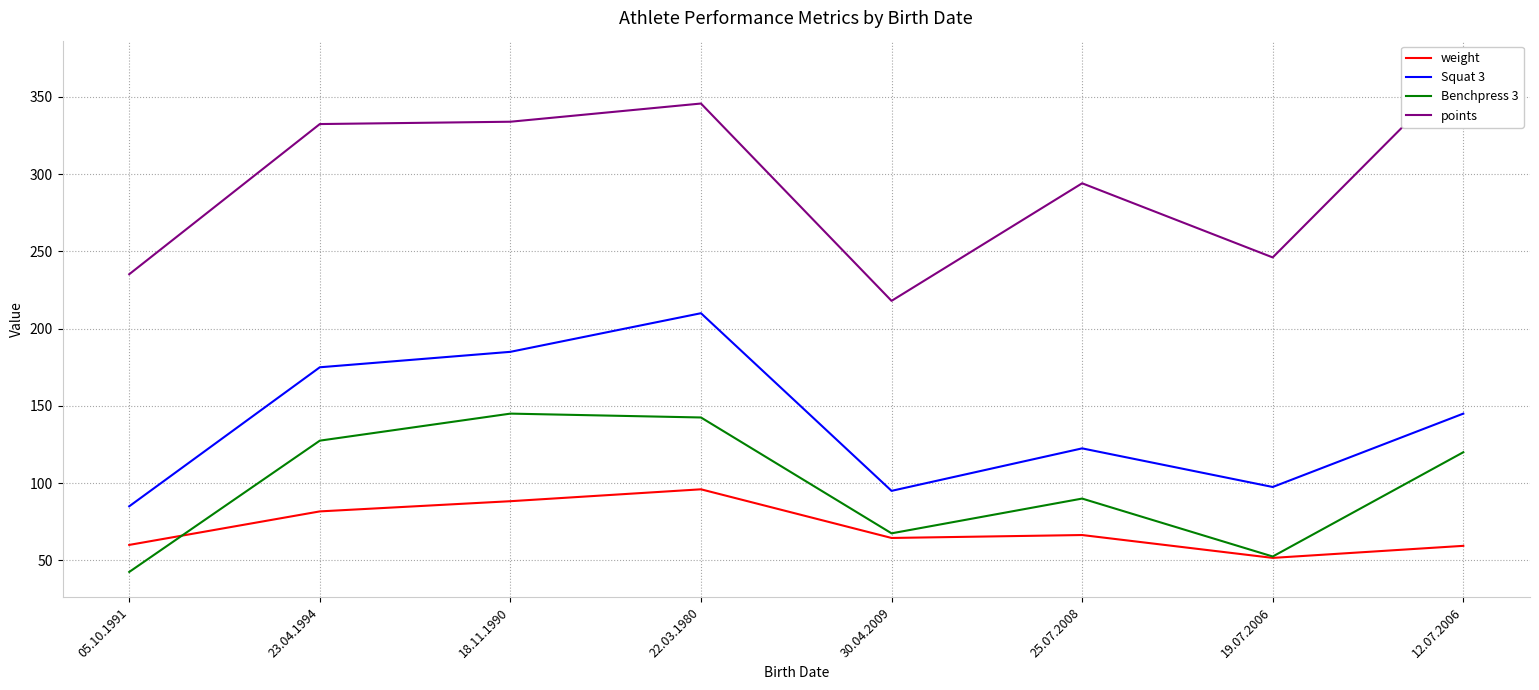

What is the maximum value shown in the chart?

370.1